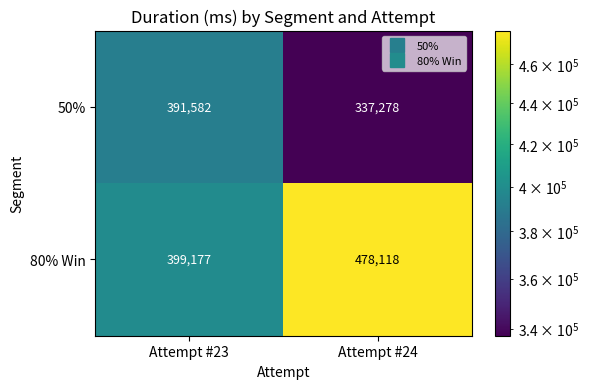

What is the sum of all 80% Win values?

877295